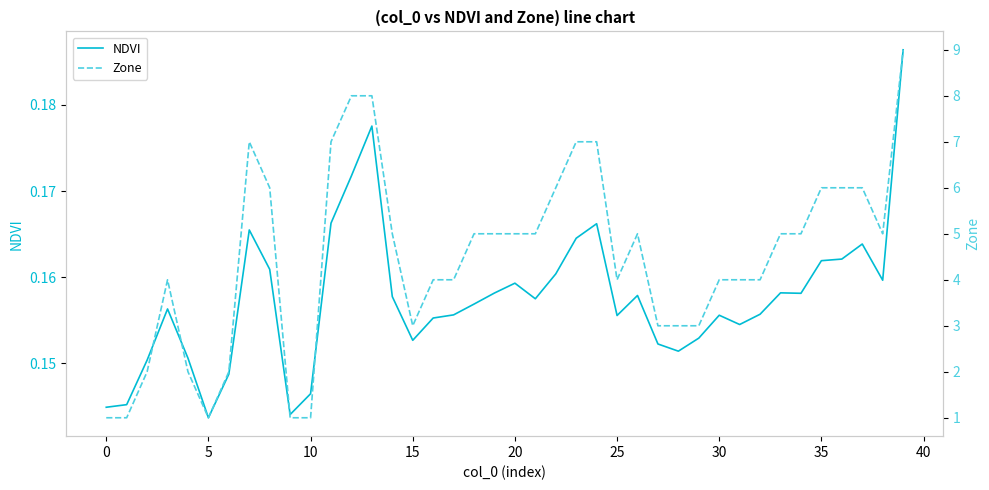

True or false: NDVI has a value of 0.1 at 13.

False